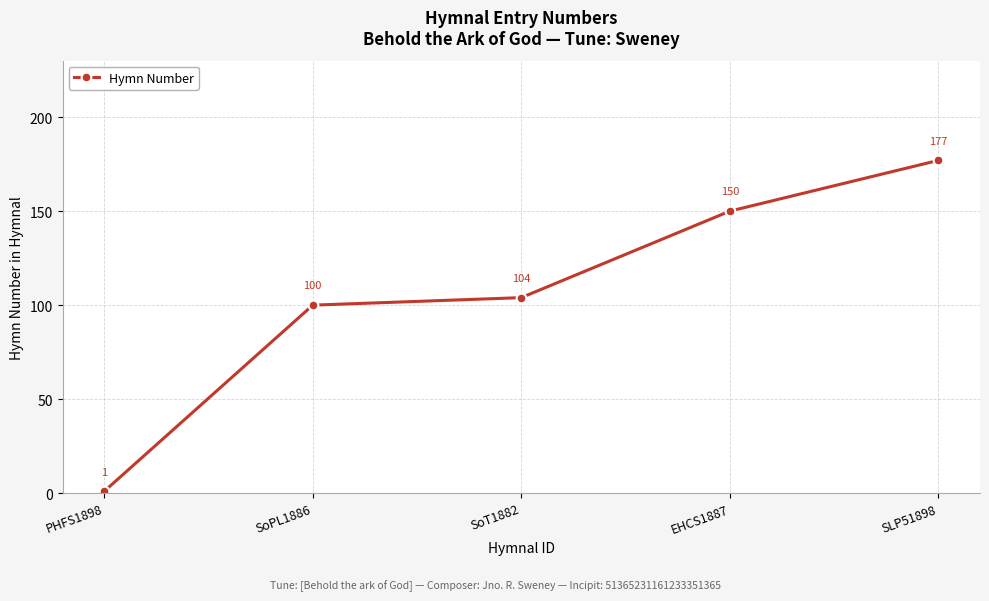

What is the difference between the values at PHFS1898 and SoPL1886?

99